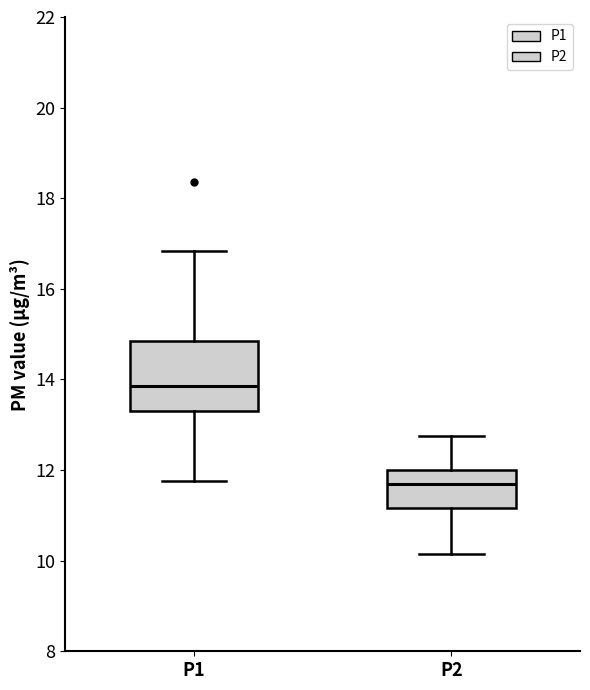

Reading left to right, read every box against the y-axis: the position of its median line, the range the box covers, and the ends of its whiskers. The values are not printed on the chart, so give them approximately, as read against the axis.

P1: median 13.8, box 13.2 to 14.8, whiskers 11.8 to 16.8
P2: median 11.6, box 11.2 to 12.0, whiskers 10.2 to 12.8